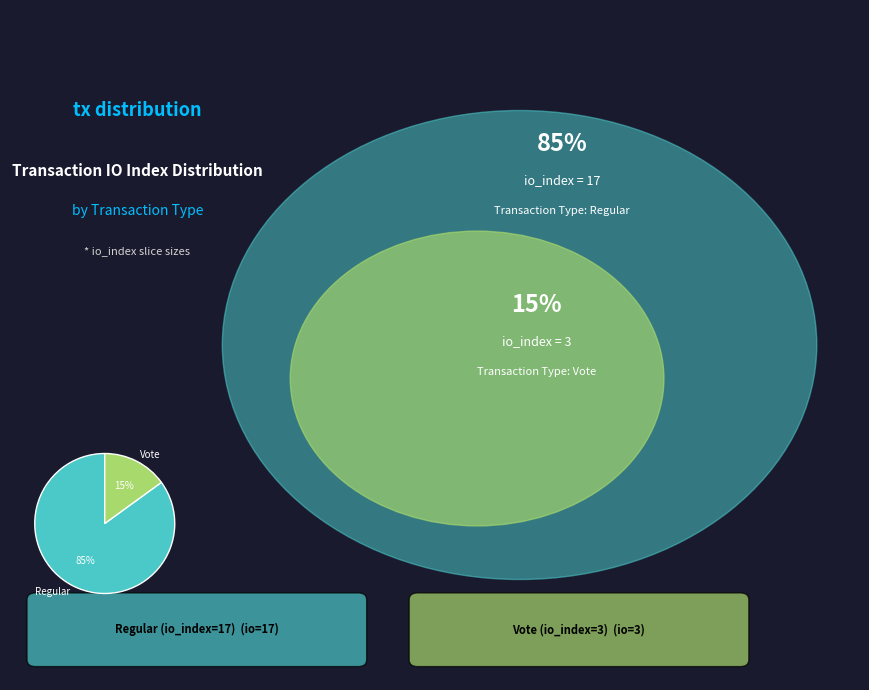

True or false: Regular accounts for 85% of the total.

True